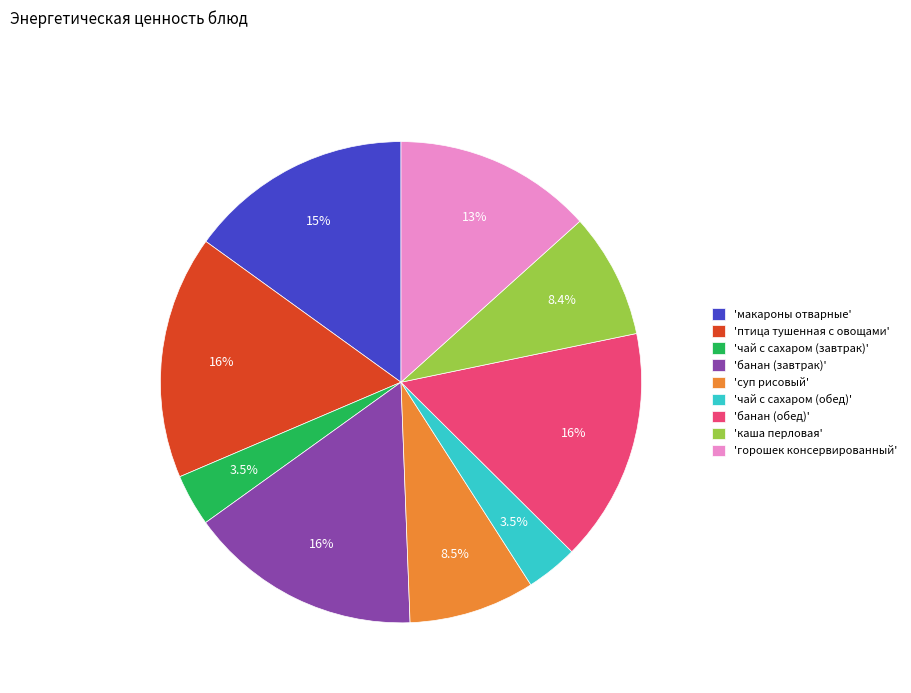

Is 'чай с сахаром (обед)' the majority of the pie?

No